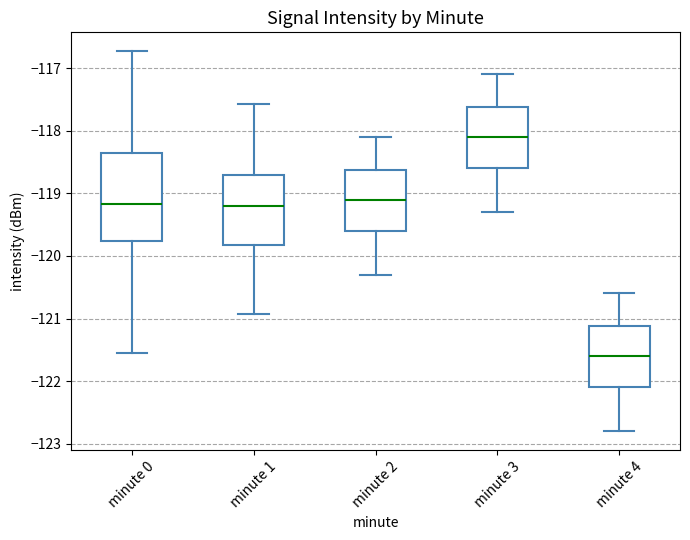

Reading left to right, read every box against the y-axis: the position of its median line, the range the box covers, and the ends of its whiskers. The values are not printed on the chart, so give them approximately, as read against the axis.

minute 0: median -119.2, box -119.8 to -118.4, whiskers -121.6 to -116.7
minute 1: median -119.2, box -119.8 to -118.7, whiskers -120.9 to -117.6
minute 2: median -119.1, box -119.6 to -118.6, whiskers -120.3 to -118.1
minute 3: median -118.1, box -118.6 to -117.6, whiskers -119.3 to -117.1
minute 4: median -121.6, box -122.1 to -121.1, whiskers -122.8 to -120.6